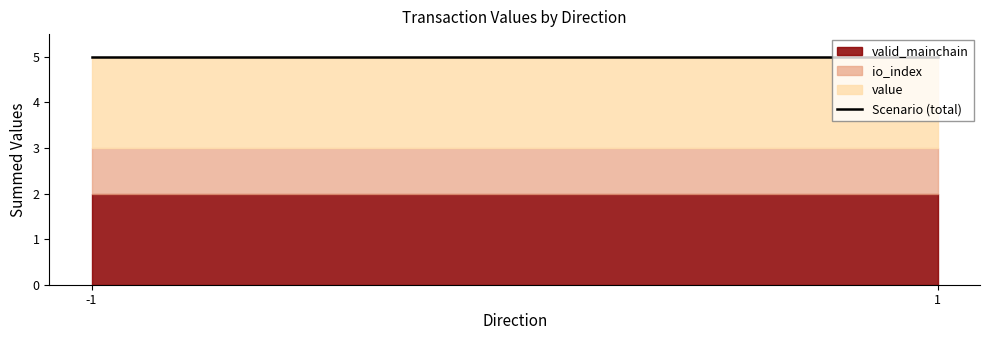

True or false: valid_mainchain and io_index intersect in this chart.

False